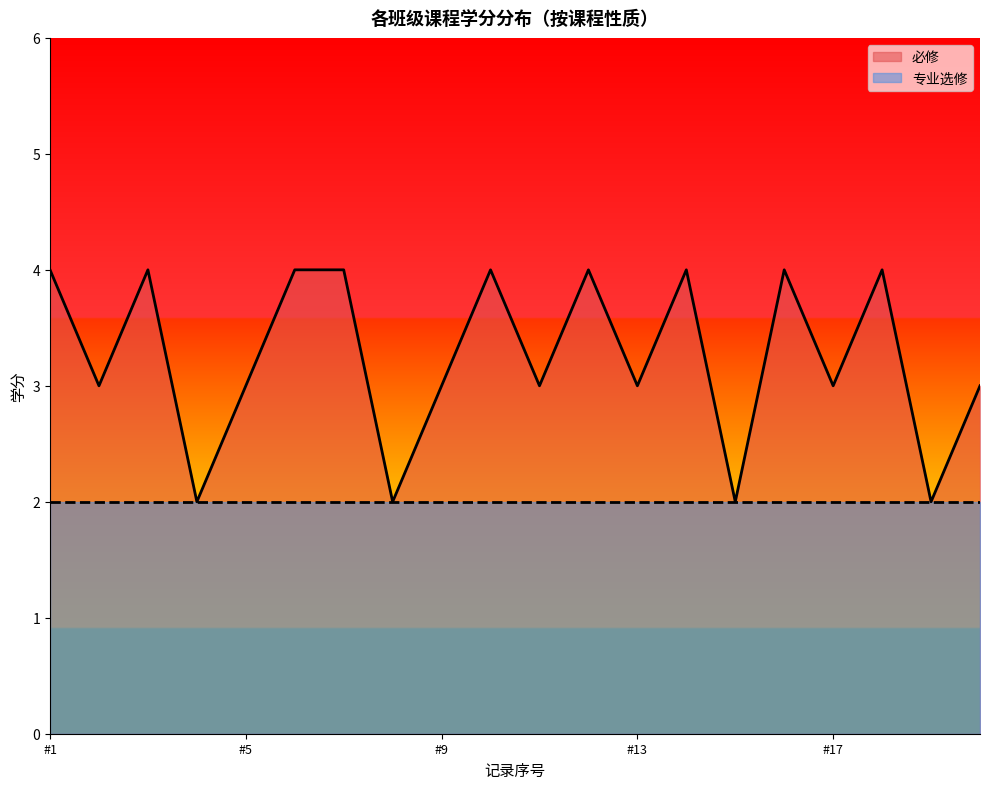

True or false: the data shows 3 at 电子信息工程15(3).

False